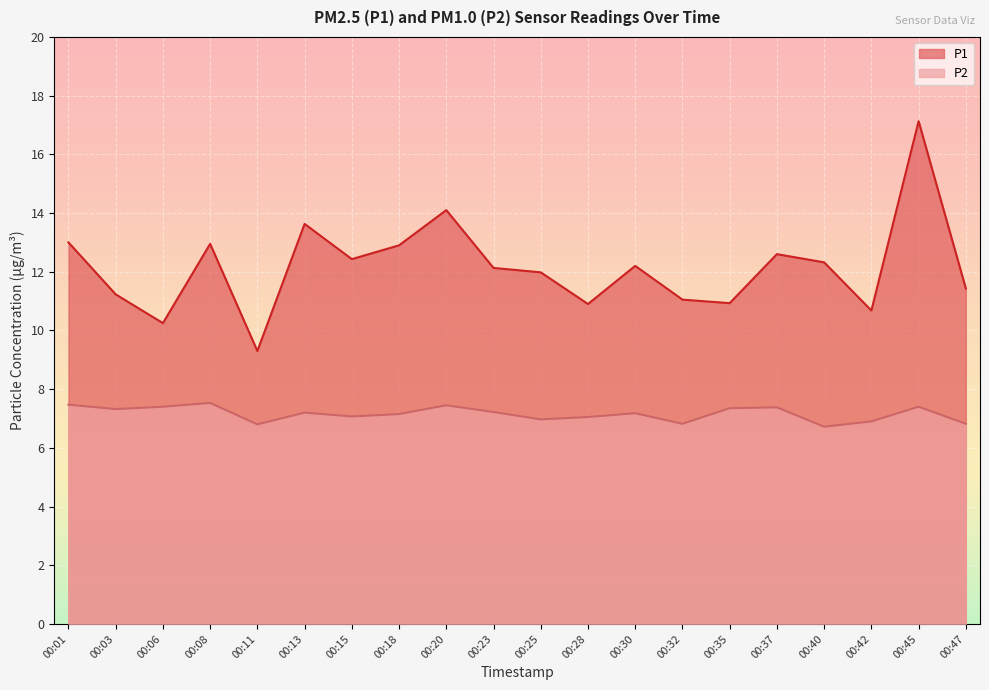

How many lines are shown in the chart?

2